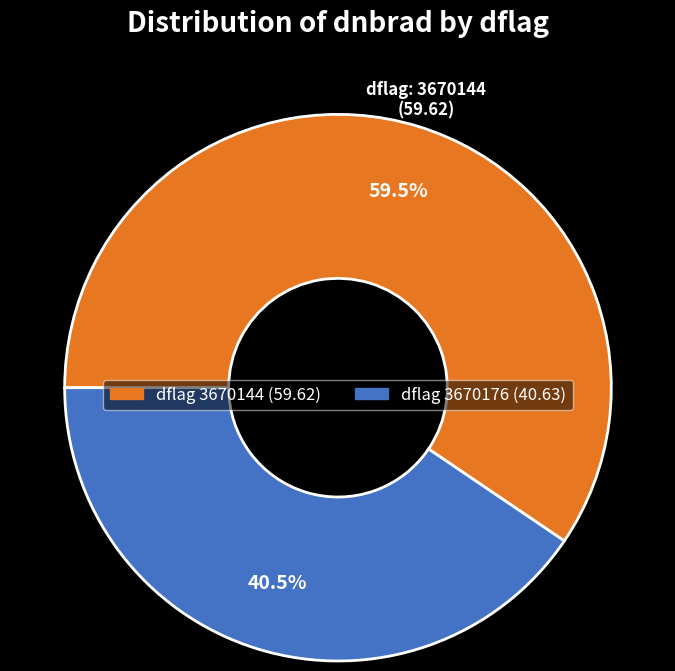

Is there any slice that represents more than half of the pie?

Yes